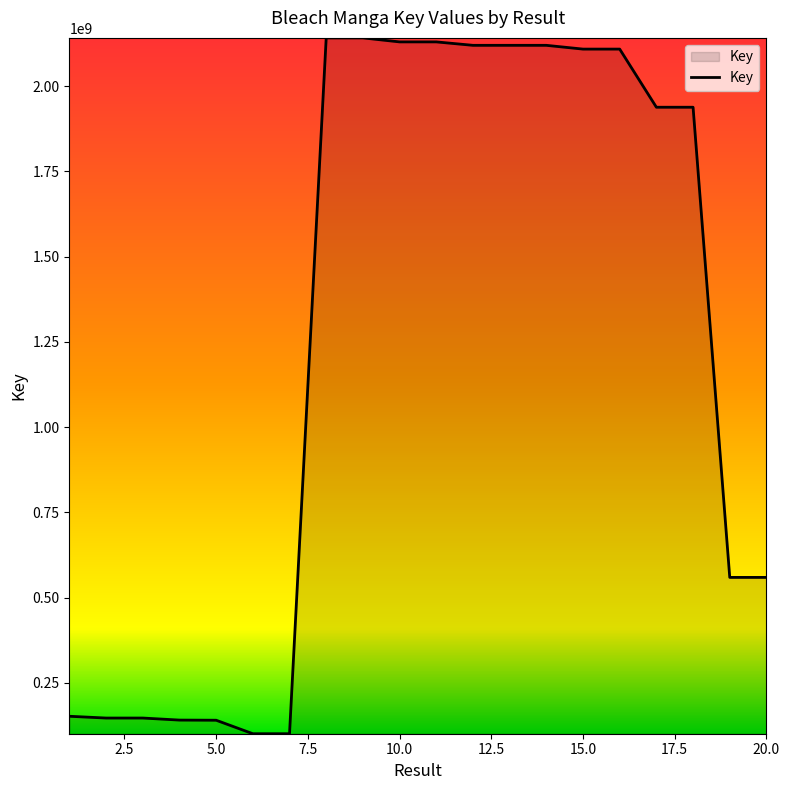

What is the maximum value shown in the chart?

2141429457